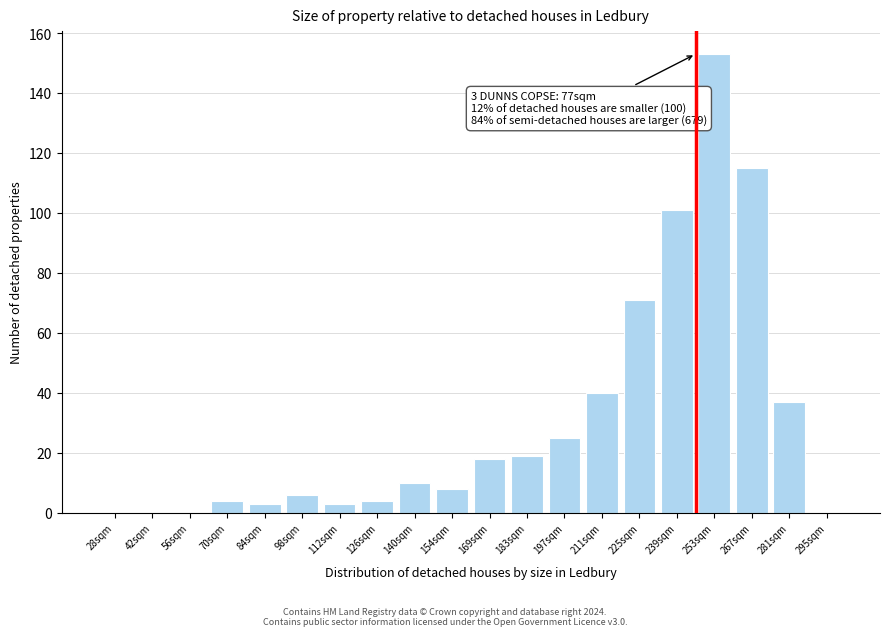

Reading left to right, list all the values displayed in this chart.

28sqm=0	42sqm=0	56sqm=0	70sqm=4	84sqm=3	98sqm=6	112sqm=3	126sqm=4	140sqm=10	154sqm=8	169sqm=18	183sqm=19	197sqm=25	211sqm=40	225sqm=71	239sqm=101	253sqm=153	267sqm=115	281sqm=37	295sqm=0